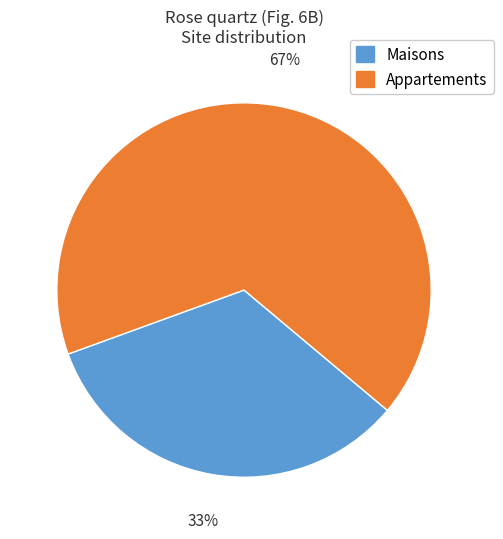

Which slice is the smallest?

Maisons